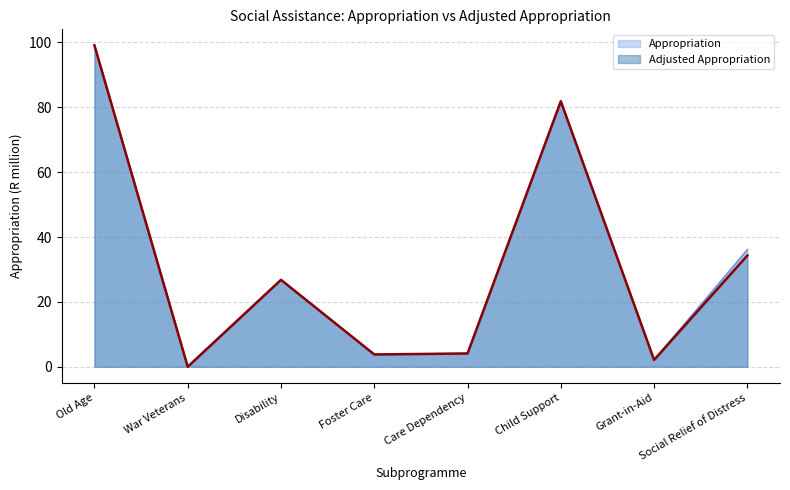

True or false: Appropriation and Adjusted Appropriation cross at least once.

False